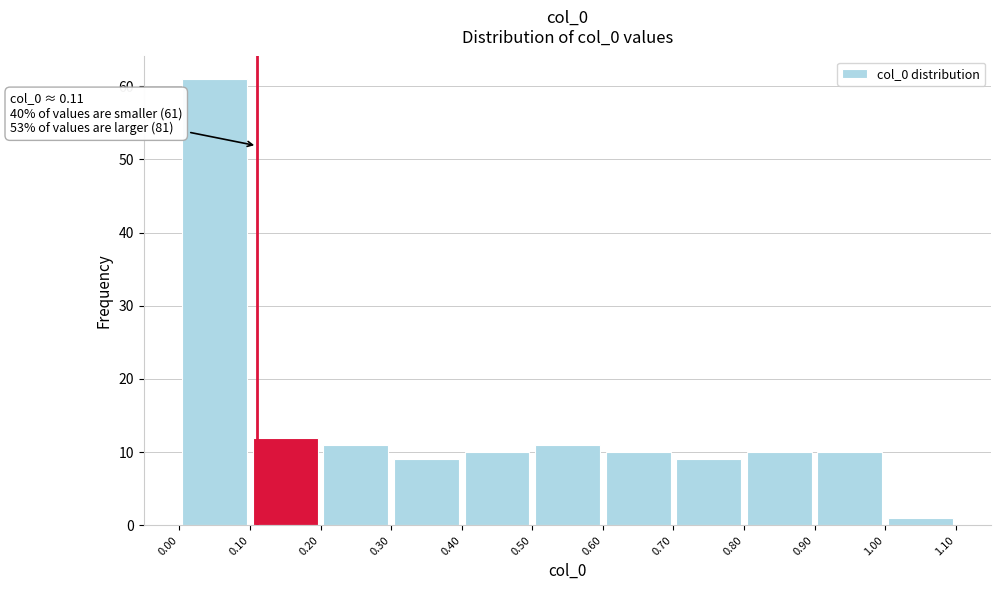

Over which range of the x-axis is the bar tallest?

0.00 to 0.10